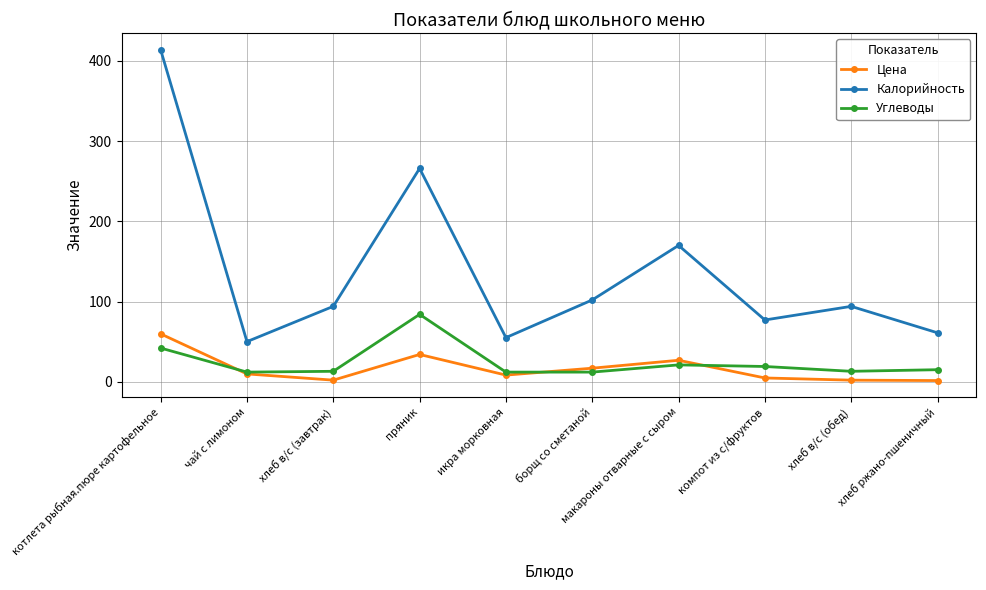

At which category does Калорийность reach its first local peak?

пряник